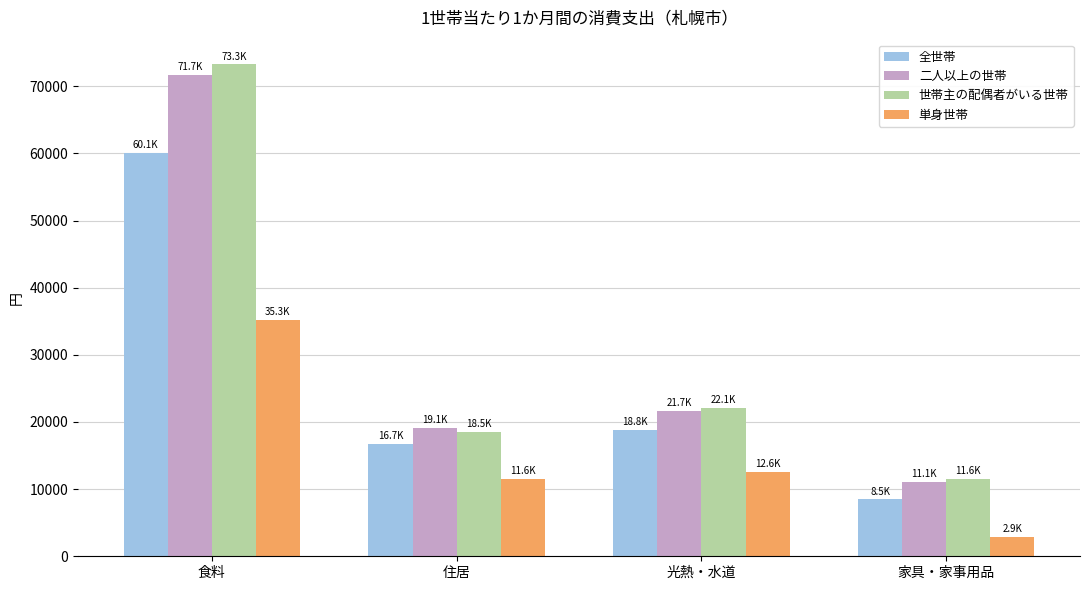

What is the sum of the 単身世帯 values at 食料 and 家具・家事用品?

38162